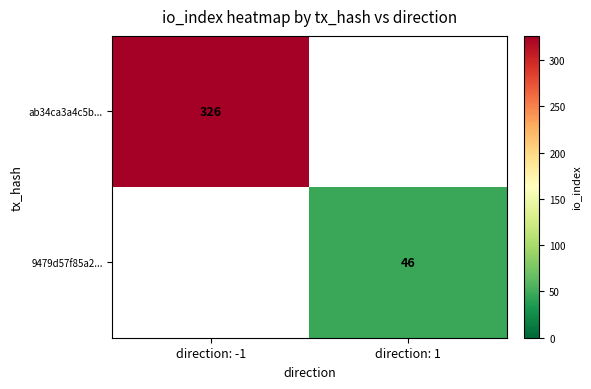

What is the greatest value displayed?

326.0